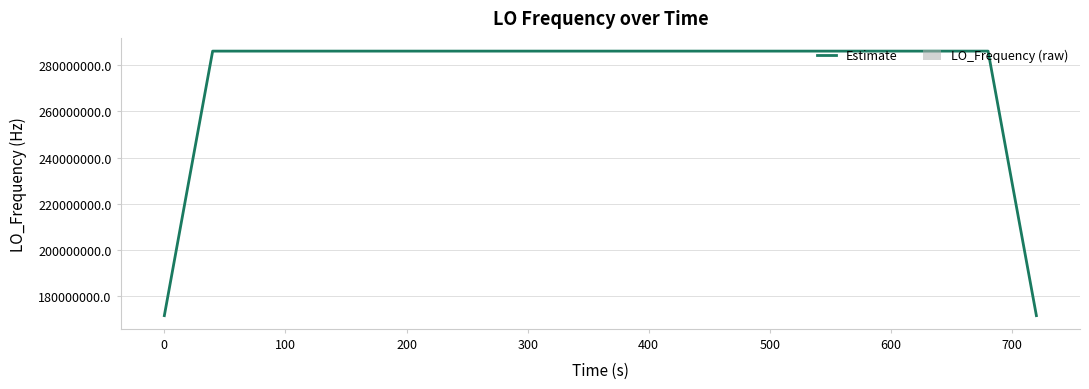

What is the highest value of the Estimate series?

286047001.3